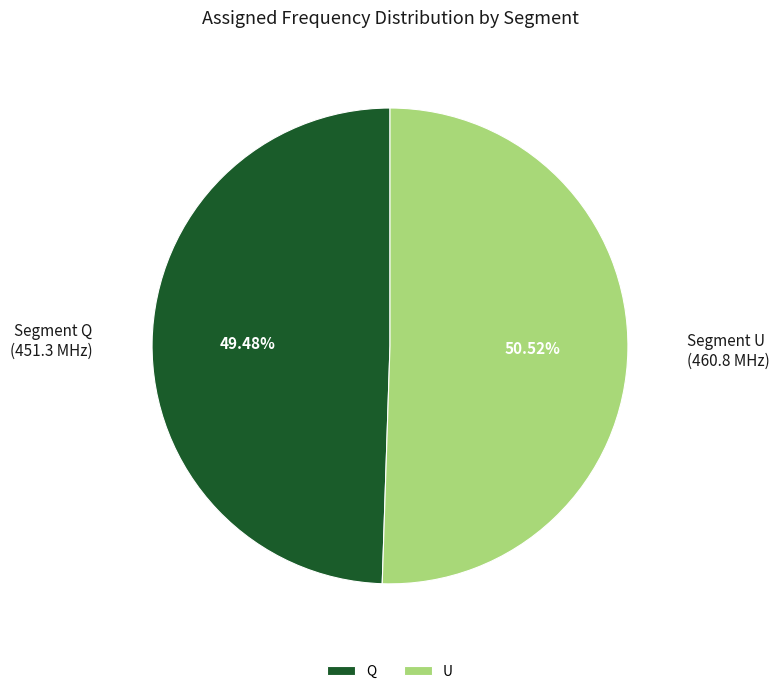

Approximately how many times larger is the value at U compared to Q?

1.0